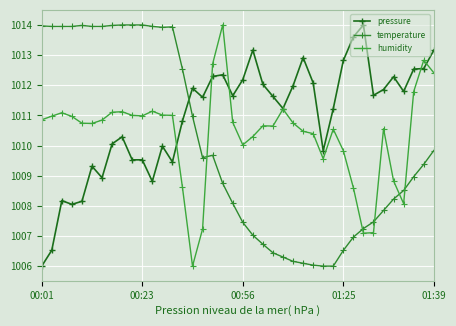

Which series has the largest range (max minus min)?

pressure